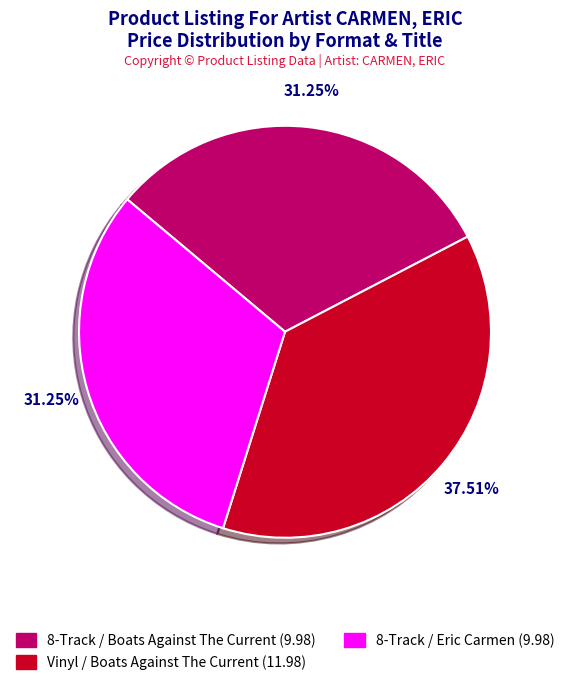

How many slices are in this pie chart?

3